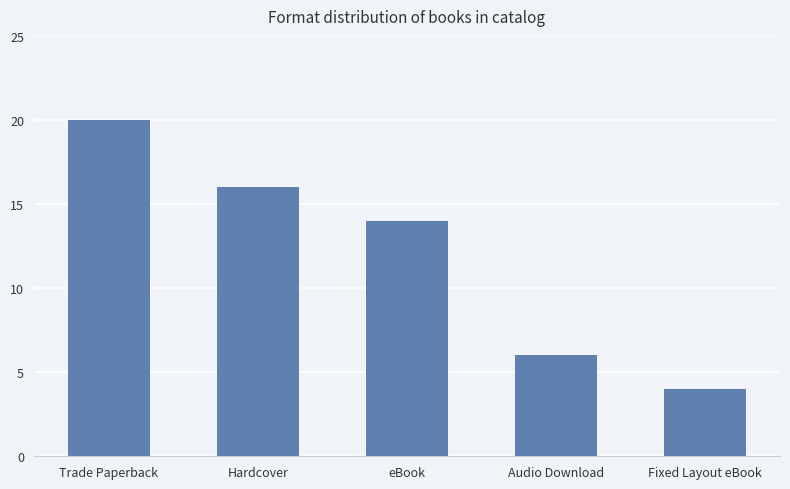

Reading left to right, extract all data points from this chart.

20	16	14	6	4